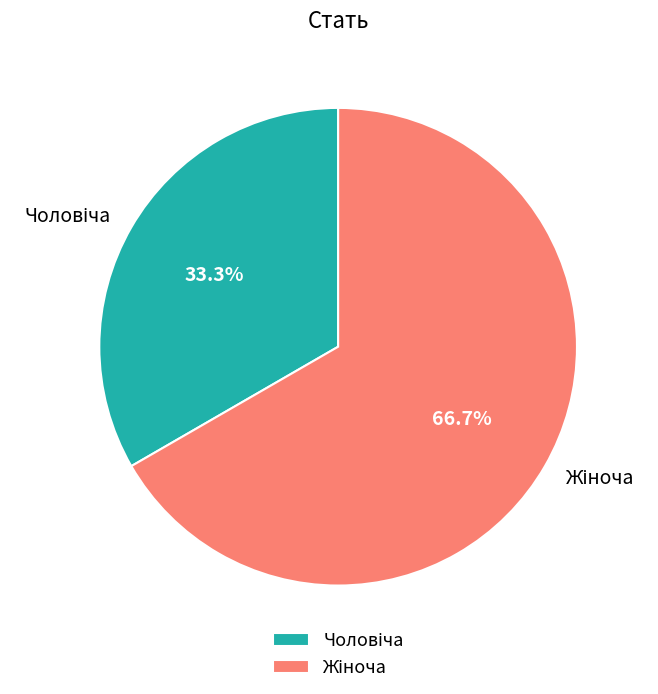

Is there any slice that represents more than half of the pie?

Yes